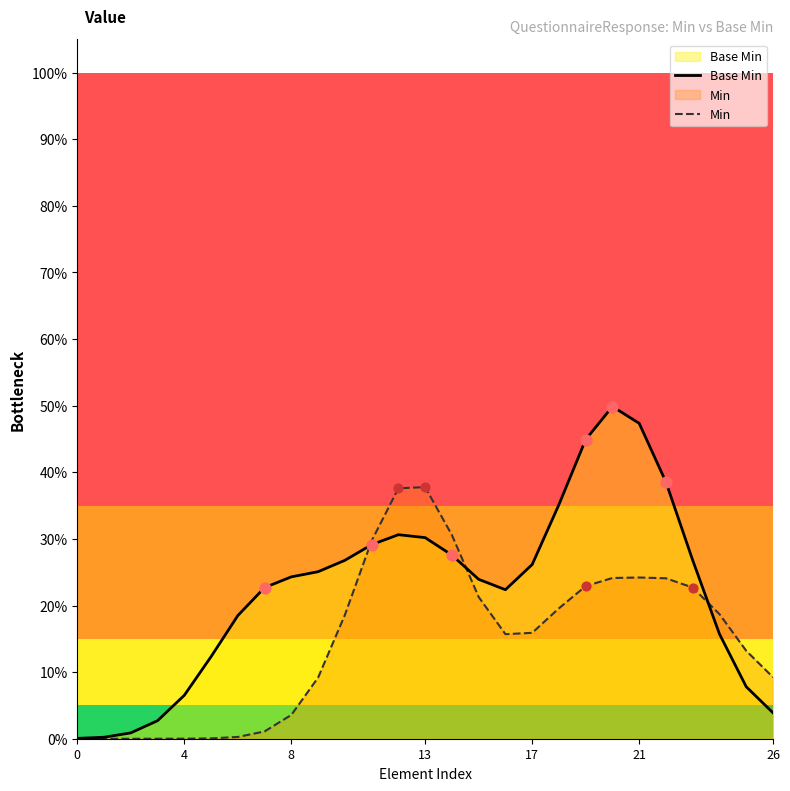

At how many categories does at least one series exceed 0?

27